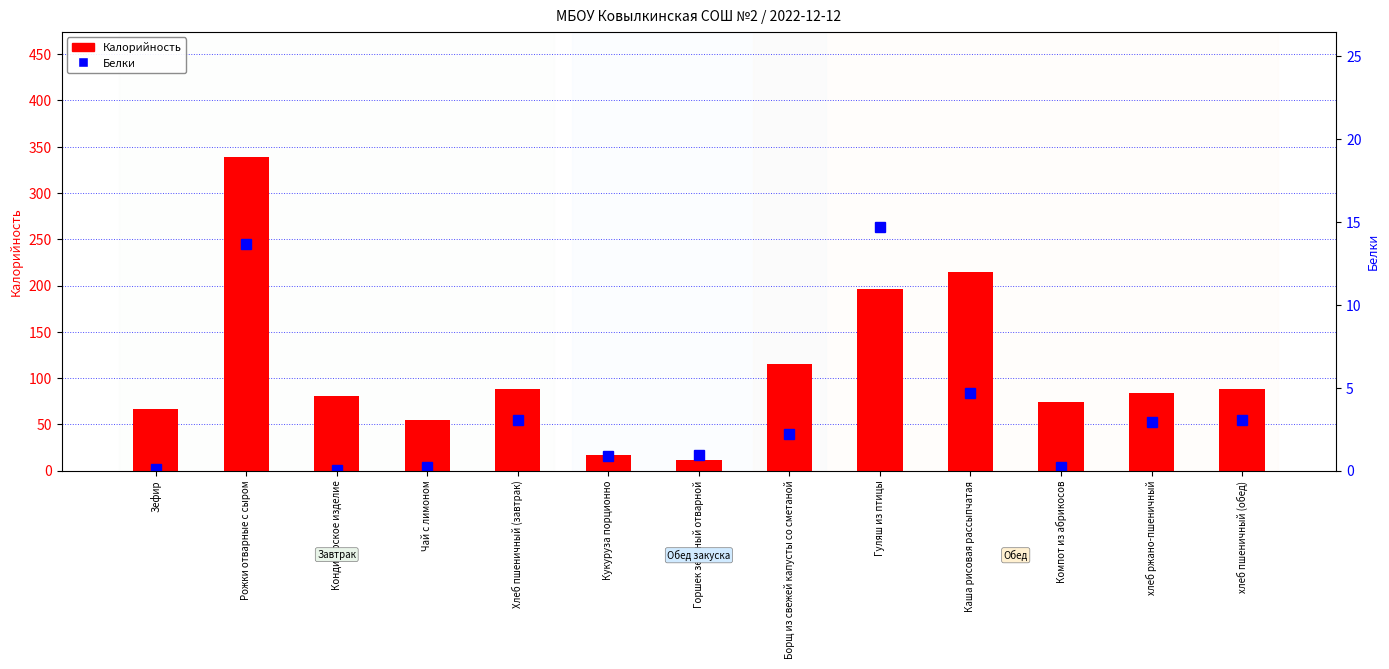

Reading left to right, transcribe all the data shown in this chart.

Калорийность: Зефир=66.1	Рожки отварные с сыром=338.7	Кондитерское изделие=80.2	Чай с лимоном=55.1	Хлеб пшеничный (завтрак)=88.4	Кукуруза порционно=17.3	Горшек зеленый отварной=12.0	Борщ из свежей капусты со сметаной=115.1	Гуляш из птицы=195.8	Каша рисовая рассыпчатая=214.3	Компот из абрикосов=74.5	хлеб ржано-пшеничный=84.4	хлеб пшеничный (обед)=88.4
Белки: Зефир=0.1	Рожки отварные с сыром=13.7	Кондитерское изделие=0.0	Чай с лимоном=0.2	Хлеб пшеничный (завтрак)=3.0	Кукуруза порционно=0.9	Горшек зеленый отварной=0.9	Борщ из свежей капусты со сметаной=2.2	Гуляш из птицы=14.7	Каша рисовая рассыпчатая=4.7	Компот из абрикосов=0.2	хлеб ржано-пшеничный=3.0	хлеб пшеничный (обед)=3.0